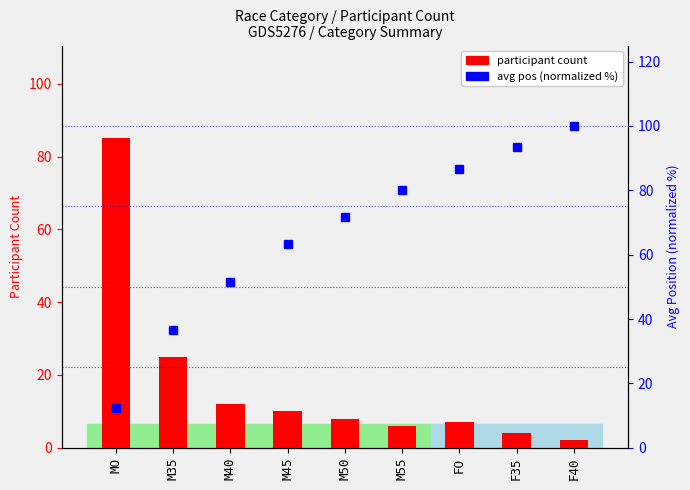

What is the sum of the participant count values at MO and M55?

91.0